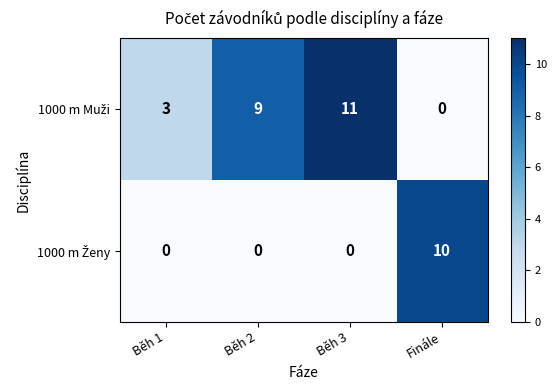

Which category has the highest value across all series?

Běh 3